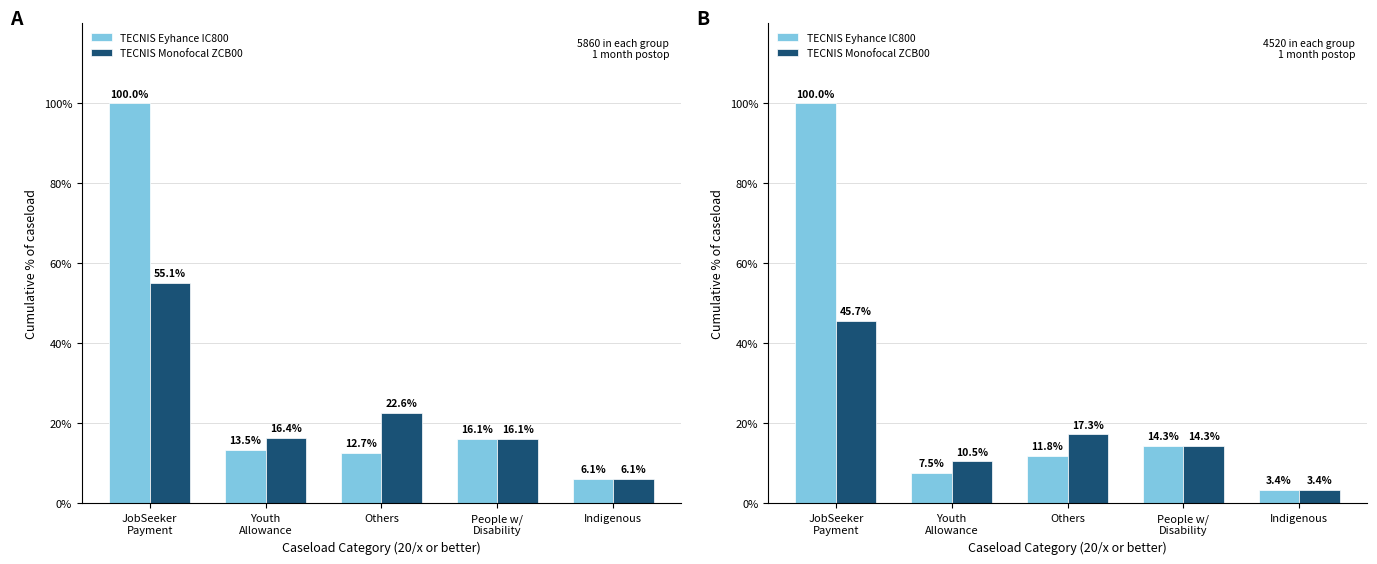

At how many categories does at least one series exceed 12?

3